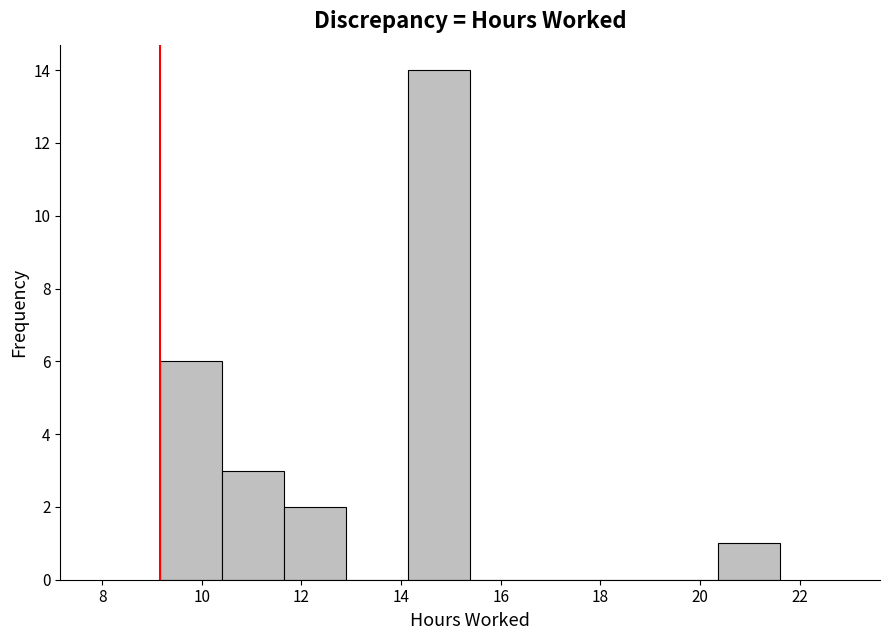

Which range on the x-axis has the tallest bar?

14.2 to 15.4